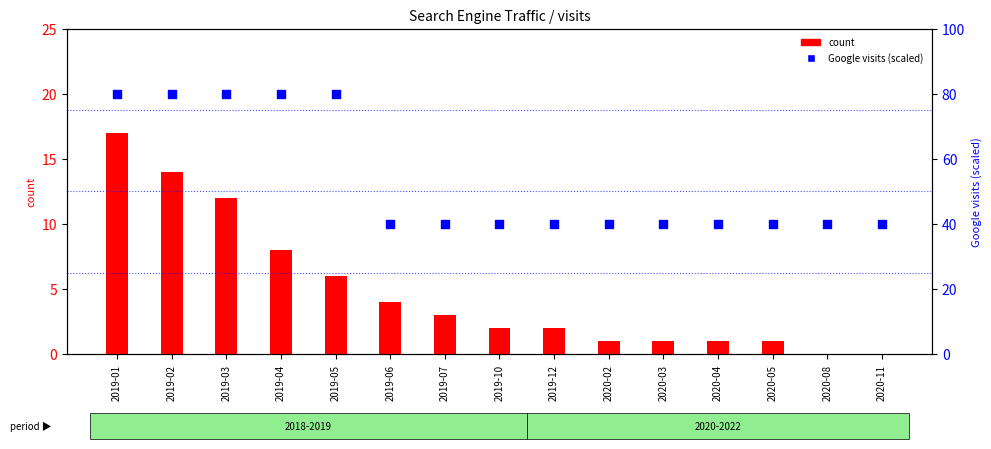

At which category is the sum across all series the highest?

2019-01